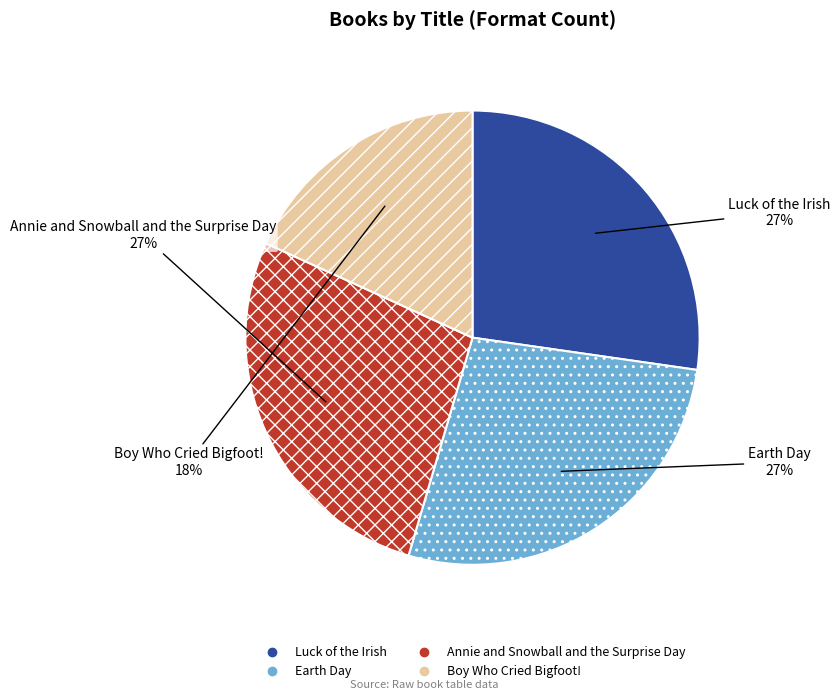

Between Boy Who Cried Bigfoot! and Annie and Snowball and the Surprise Day, which is larger?

Annie and Snowball and the Surprise Day